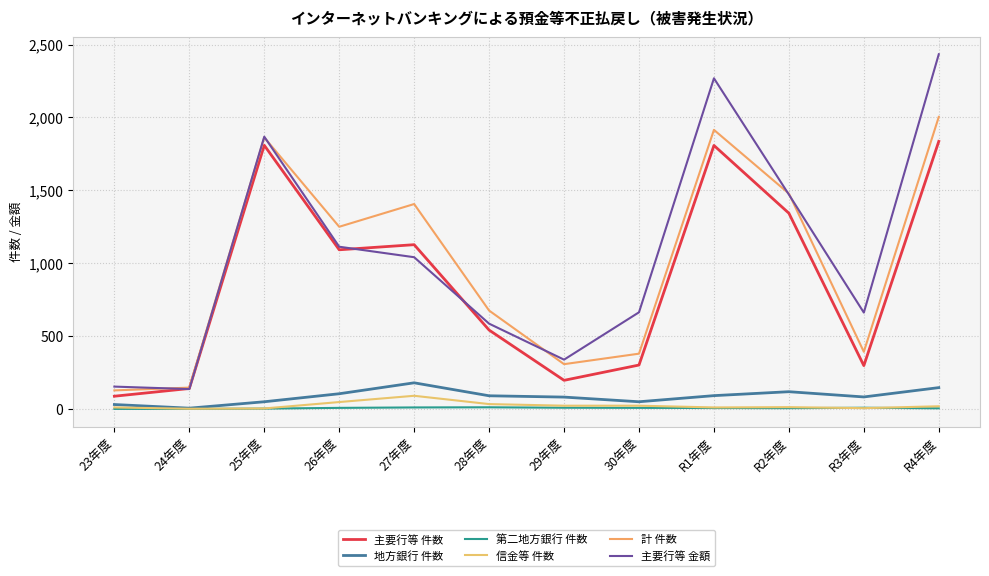

What are all the series names shown in the legend?

主要行等 件数, 地方銀行 件数, 第二地方銀行 件数, 信金等 件数, 計 件数, 主要行等 金額